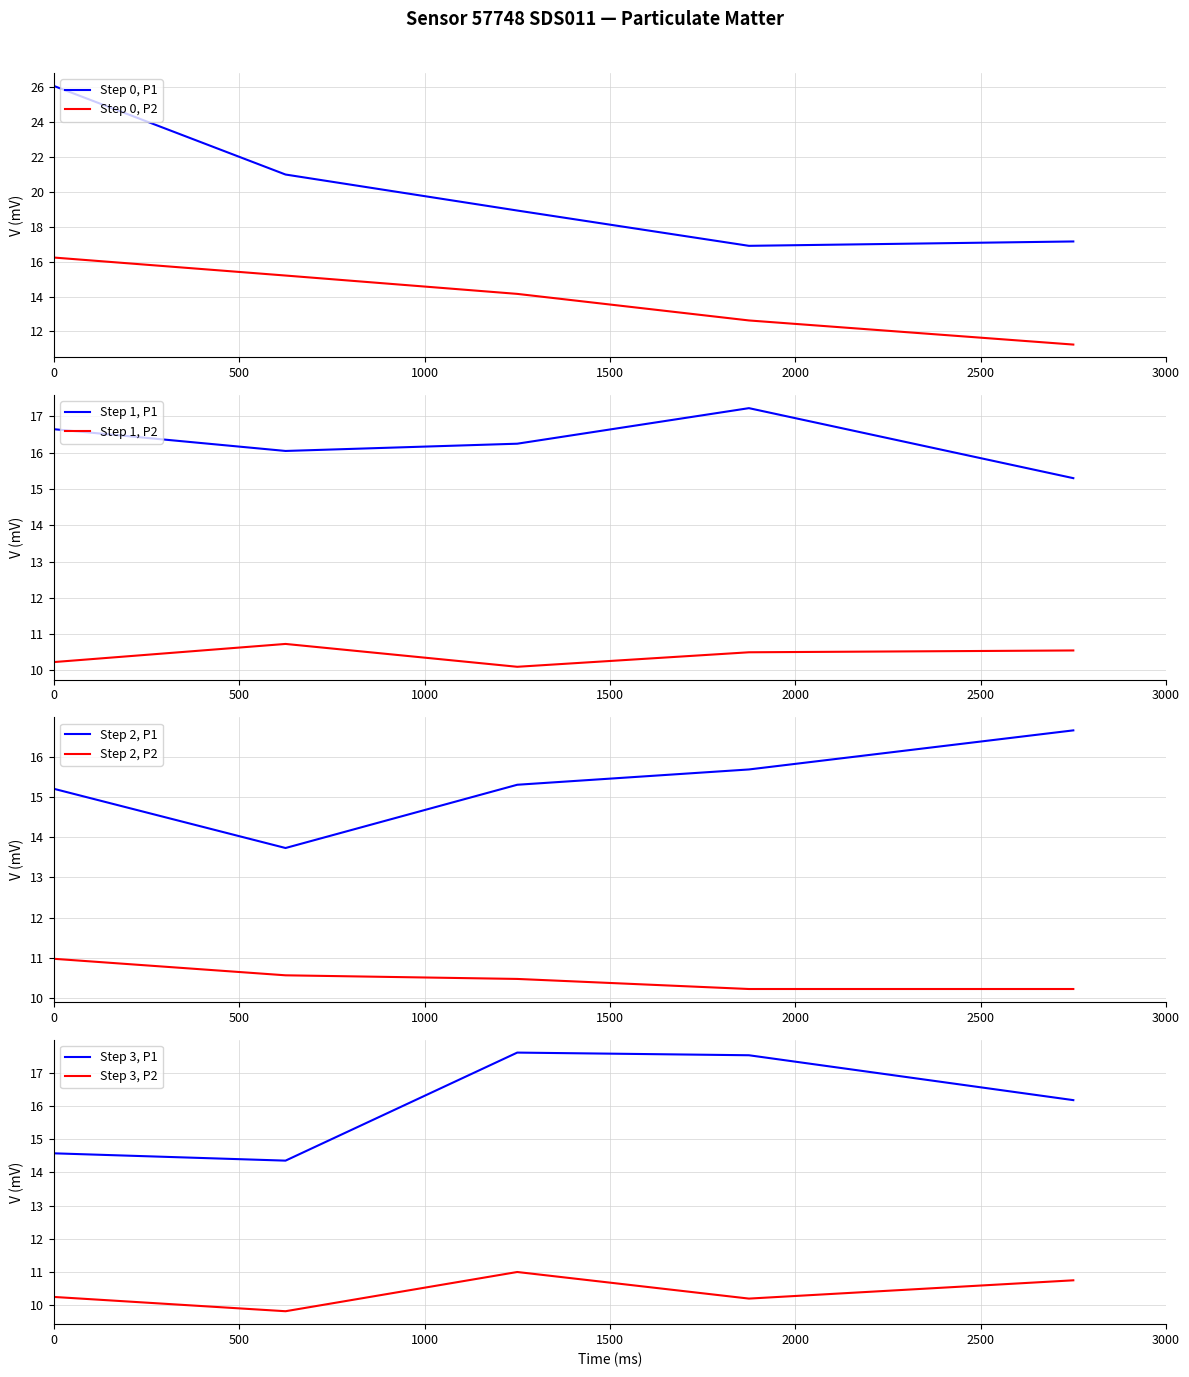

What is the difference between the P1 values at P2 and 18?

3.5